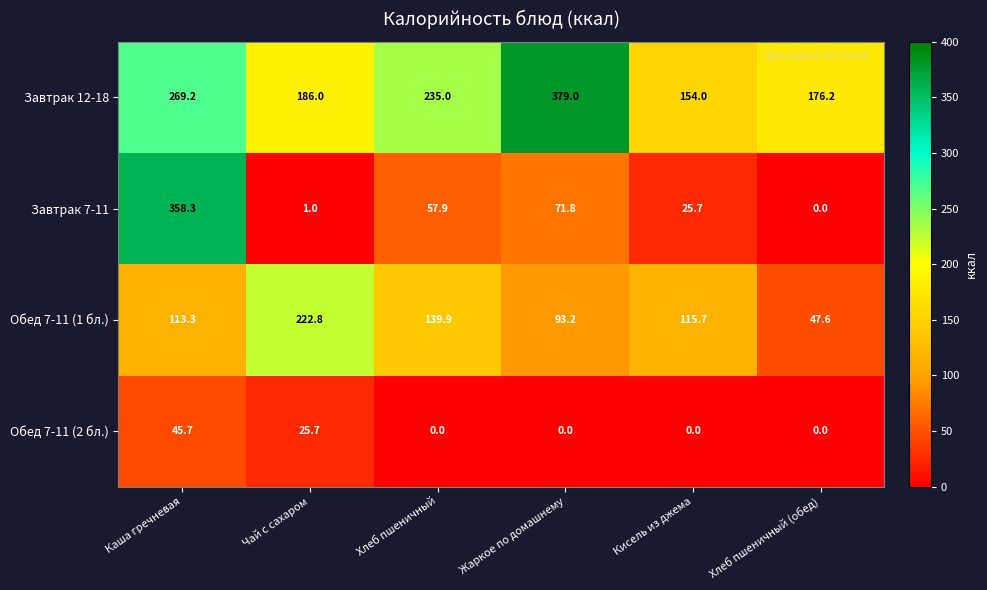

What is the maximum value for Завтрак 7-11?

358.3